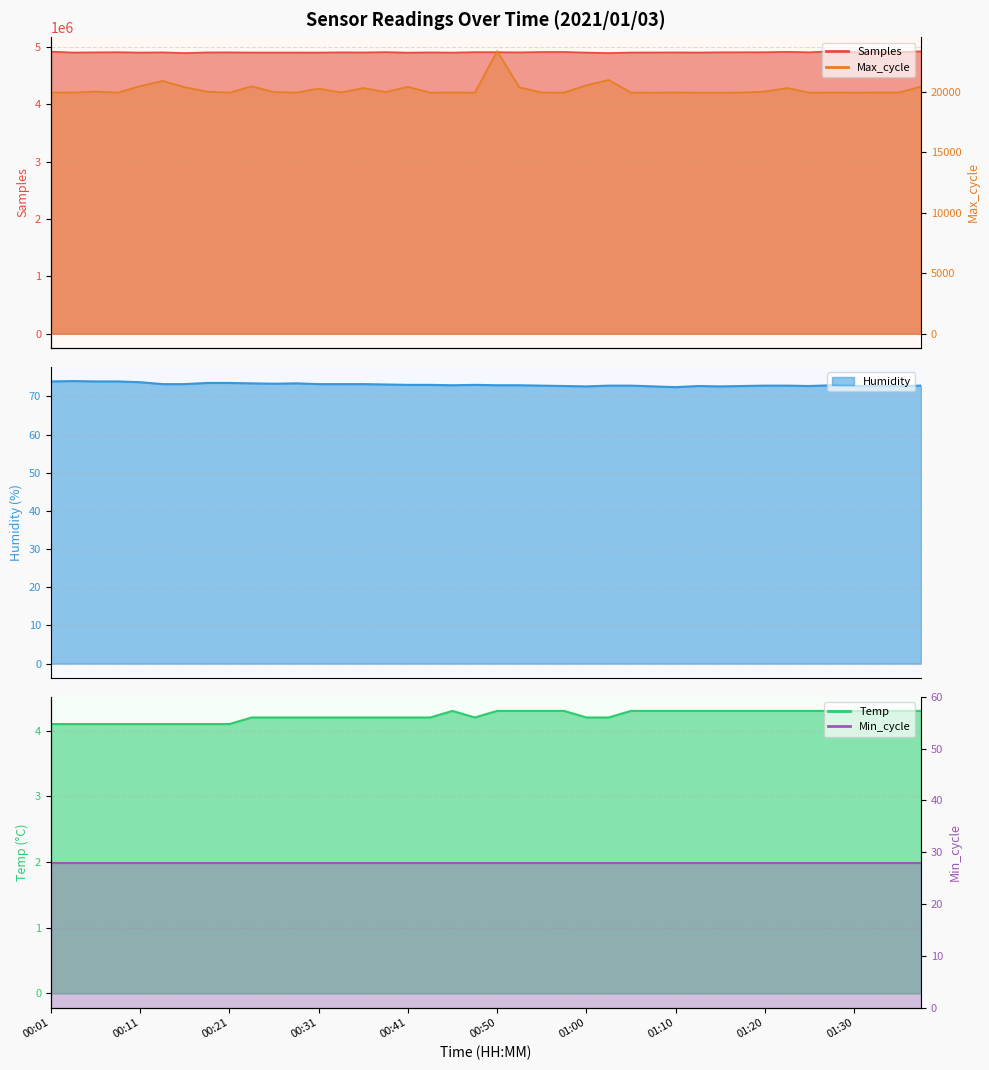

Reading left to right, extract all data points from this chart.

Samples: 00:01=4920002.0	00:04=4904277.0	00:06=4907430.0	00:09=4909664.0	00:11=4903790.0	00:14=4907092.0	00:16=4895115.0	00:19=4906428.0	00:21=4907135.0	00:23=4904373.0	00:26=4904352.0	00:28=4904024.0	00:31=4903618.0	00:33=4907298.0	00:36=4905747.0	00:38=4910950.0	00:41=4902206.0	00:43=4906861.0	00:45=4902925.0	00:48=4911351.0	00:50=4910394.0	00:53=4907001.0	00:55=4913404.0	00:58=4913891.0	01:00=4903212.0	01:03=4895159.0	01:05=4904298.0	01:07=4905253.0	01:10=4906390.0	01:12=4904439.0	01:15=4908391.0	01:17=4908830.0	01:20=4909849.0	01:22=4916252.0	01:25=4908601.0	01:27=4927418.0	01:30=4912227.0	01:32=4910417.0	01:34=4911581.0	01:37=4925219.0
Max_cycle: 00:01=19932.0	00:04=19934.0	00:06=20016.0	00:09=19930.0	00:11=20465.0	00:14=20895.0	00:16=20378.0	00:19=20004.0	00:21=19926.0	00:23=20442.0	00:26=19976.0	00:28=19929.0	00:31=20260.0	00:33=19941.0	00:36=20303.0	00:38=19977.0	00:41=20406.0	00:43=19926.0	00:45=19940.0	00:48=19926.0	00:50=23346.0	00:53=20359.0	00:55=19933.0	00:58=19930.0	01:00=20534.0	01:03=20969.0	01:05=19930.0	01:07=19926.0	01:10=19938.0	01:12=19926.0	01:15=19926.0	01:17=19933.0	01:20=20013.0	01:22=20306.0	01:25=19927.0	01:27=19934.0	01:30=19930.0	01:32=19934.0	01:34=19935.0	01:37=20421.0
Humidity: 00:01=73.9	00:04=74.0	00:06=73.9	00:09=73.9	00:11=73.7	00:14=73.2	00:16=73.2	00:19=73.5	00:21=73.5	00:23=73.4	00:26=73.3	00:28=73.4	00:31=73.2	00:33=73.2	00:36=73.2	00:38=73.1	00:41=73.0	00:43=73.0	00:45=72.9	00:48=73.0	00:50=72.9	00:53=72.9	00:55=72.8	00:58=72.7	01:00=72.6	01:03=72.8	01:05=72.8	01:07=72.6	01:10=72.4	01:12=72.7	01:15=72.6	01:17=72.7	01:20=72.8	01:22=72.8	01:25=72.7	01:27=72.9	01:30=72.7	01:32=72.7	01:34=72.7	01:37=72.8
Temp: 00:01=4.1	00:04=4.1	00:06=4.1	00:09=4.1	00:11=4.1	00:14=4.1	00:16=4.1	00:19=4.1	00:21=4.1	00:23=4.2	00:26=4.2	00:28=4.2	00:31=4.2	00:33=4.2	00:36=4.2	00:38=4.2	00:41=4.2	00:43=4.2	00:45=4.3	00:48=4.2	00:50=4.3	00:53=4.3	00:55=4.3	00:58=4.3	01:00=4.2	01:03=4.2	01:05=4.3	01:07=4.3	01:10=4.3	01:12=4.3	01:15=4.3	01:17=4.3	01:20=4.3	01:22=4.3	01:25=4.3	01:27=4.3	01:30=4.3	01:32=4.3	01:34=4.3	01:37=4.3